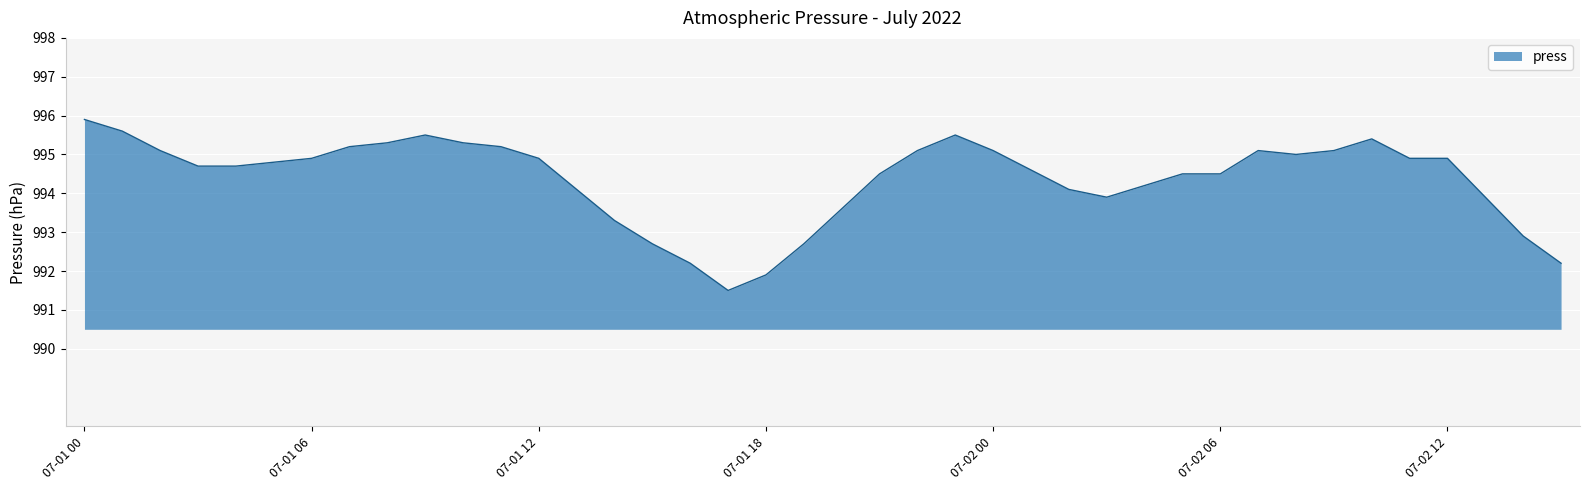

Reading left to right, transcribe all the data shown in this chart.

995.9	995.6	995.1	994.7	994.7	994.8	994.9	995.2	995.3	995.5	995.3	995.2	994.9	994.1	993.3	992.7	992.2	991.5	991.9	992.7	993.6	994.5	995.1	995.5	995.1	994.6	994.1	993.9	994.2	994.5	994.5	995.1	995.0	995.1	995.4	994.9	994.9	993.9	992.9	992.2